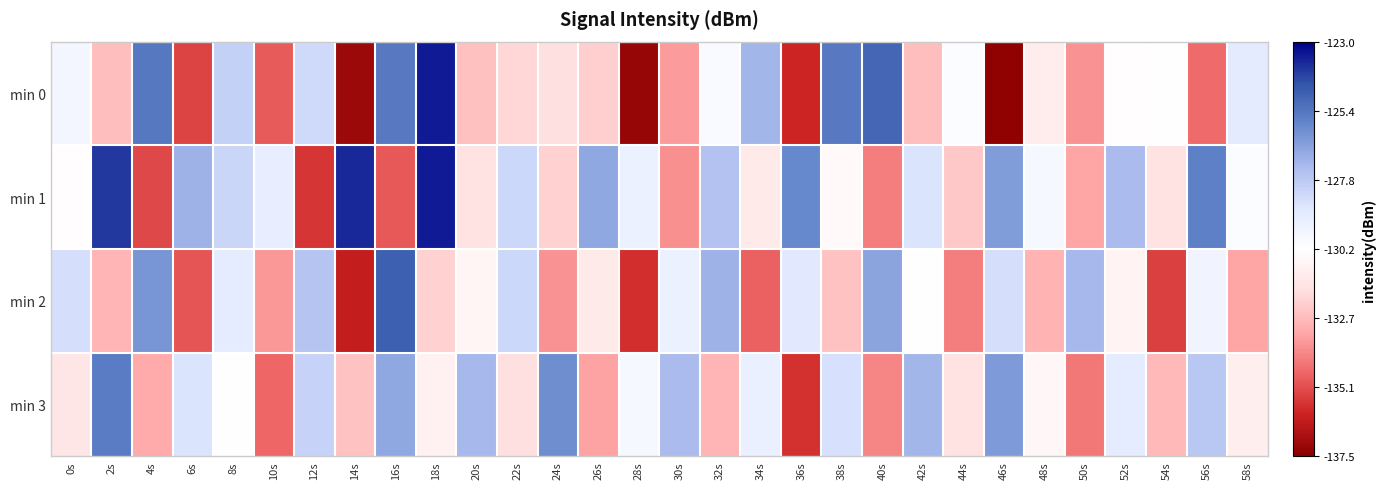

Count the number of data series in this chart.

4